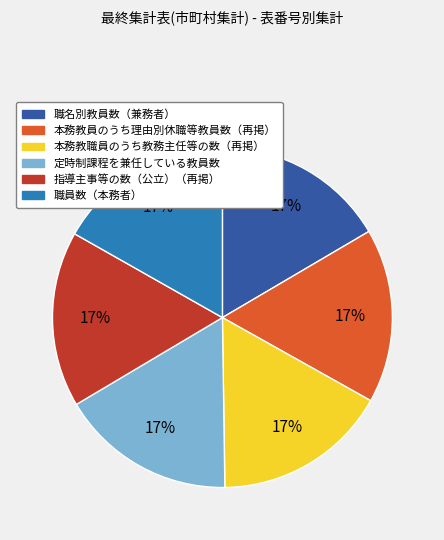

How many slices are in this pie chart?

6